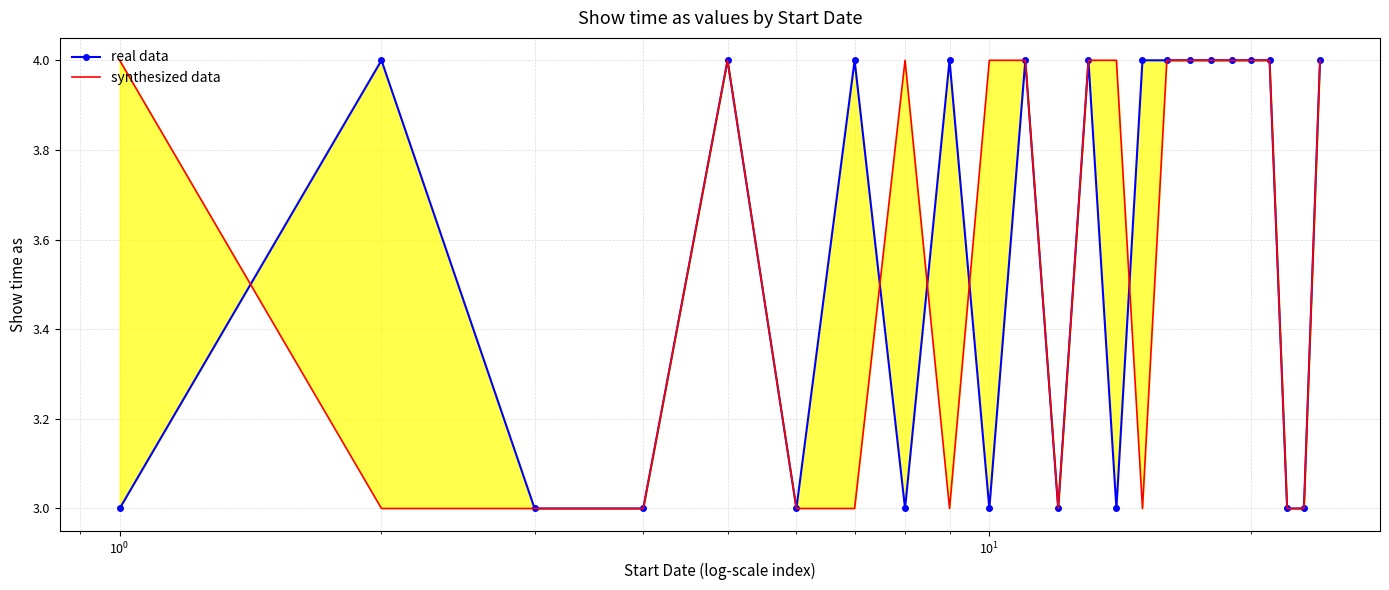

Is the value of synthesized data at 18 greater than the value of real data at 10?

No